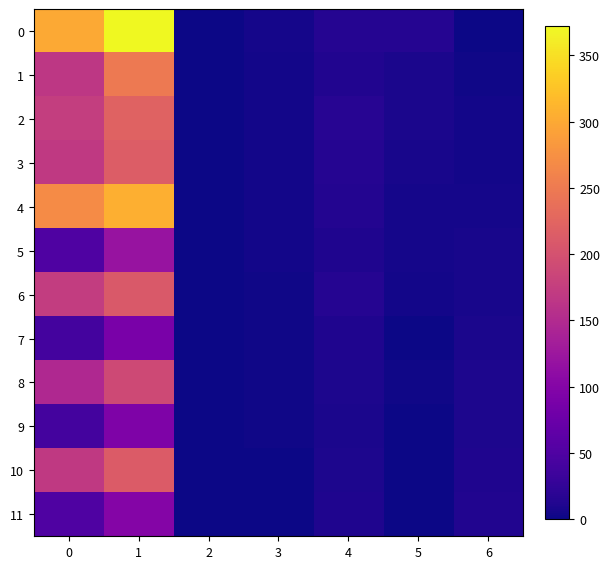

What is the total value across all series at 0?

1752